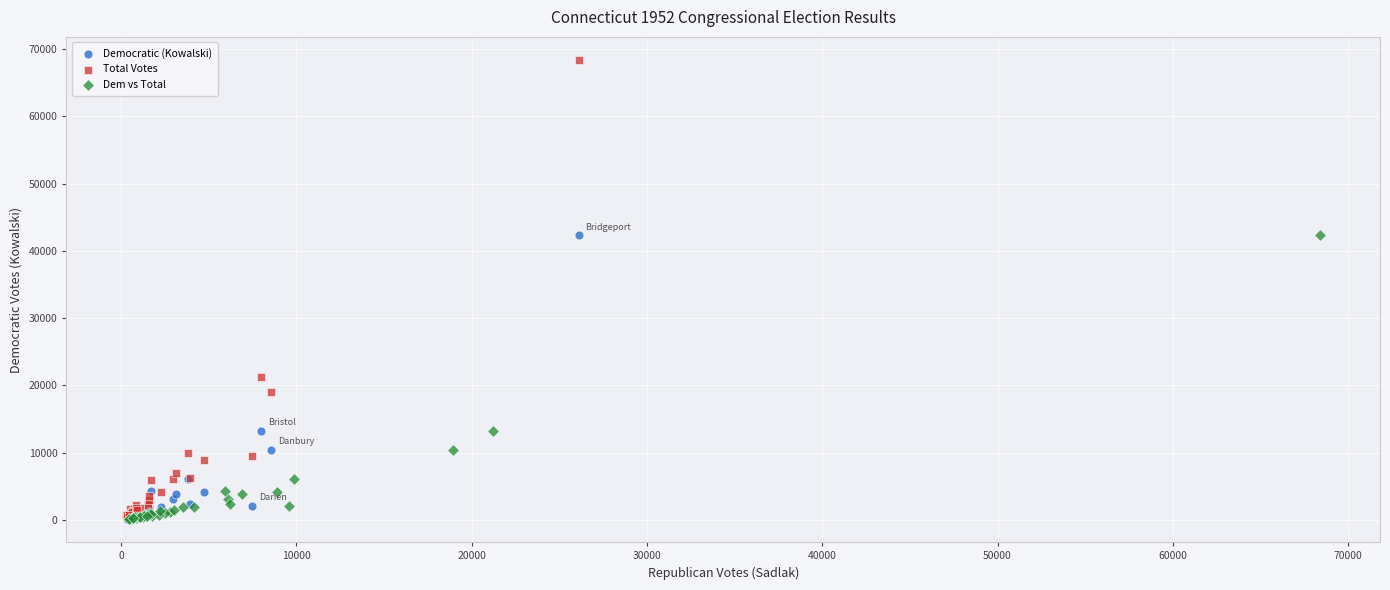

Which series contains the highest Y value?

Total Votes